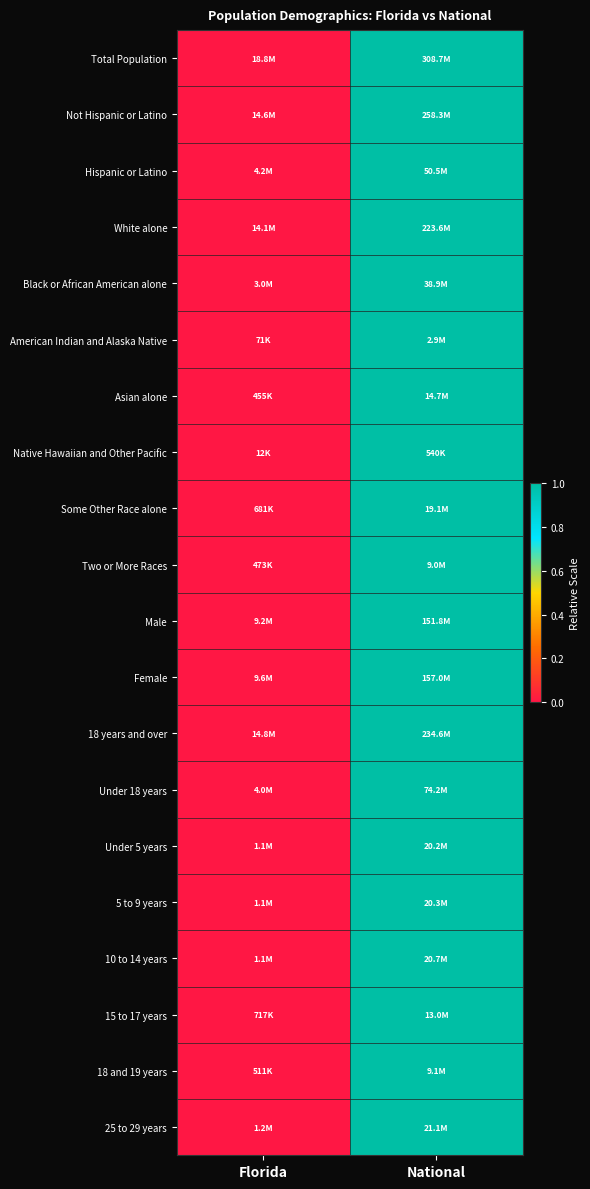

List the series in order of their peak value, lowest first.

Total Population, Not Hispanic or Latino, Hispanic or Latino, White alone, Black or African American alone, American Indian and Alaska Native, Asian alone, Native Hawaiian and Other Pacific, Some Other Race alone, Two or More Races, Male, Female, 18 years and over, Under 18 years, Under 5 years, 5 to 9 years, 10 to 14 years, 15 to 17 years, 18 and 19 years, 25 to 29 years